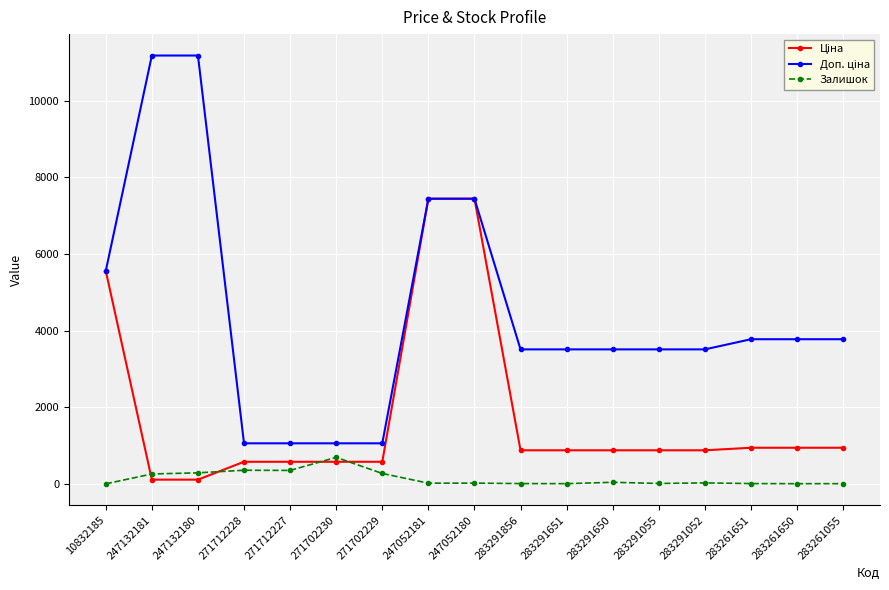

What is the greatest value displayed?

11182.0